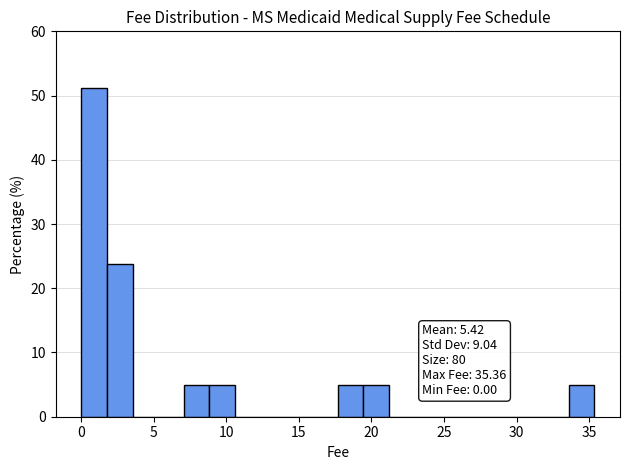

Around what value on the x-axis is the tallest bar? Give the approximate position of its centre, as read against the axis.

1.0